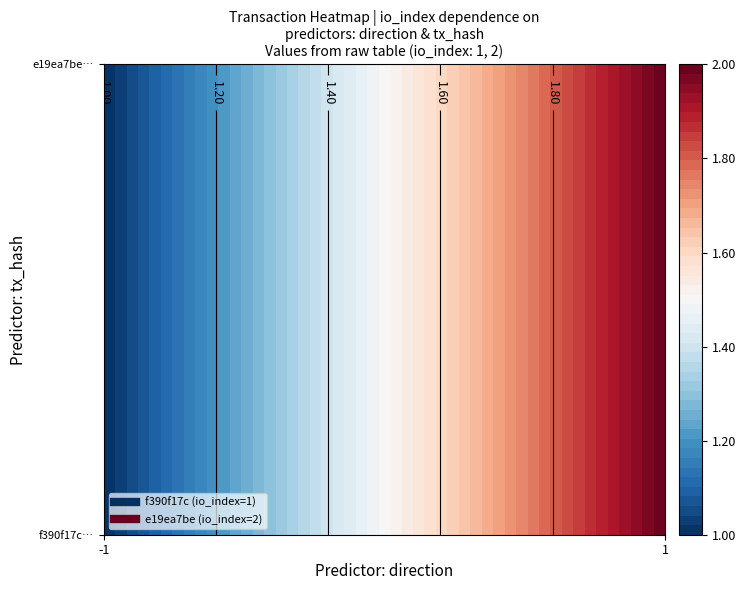

Which series has the largest range (max minus min)?

f390f17c